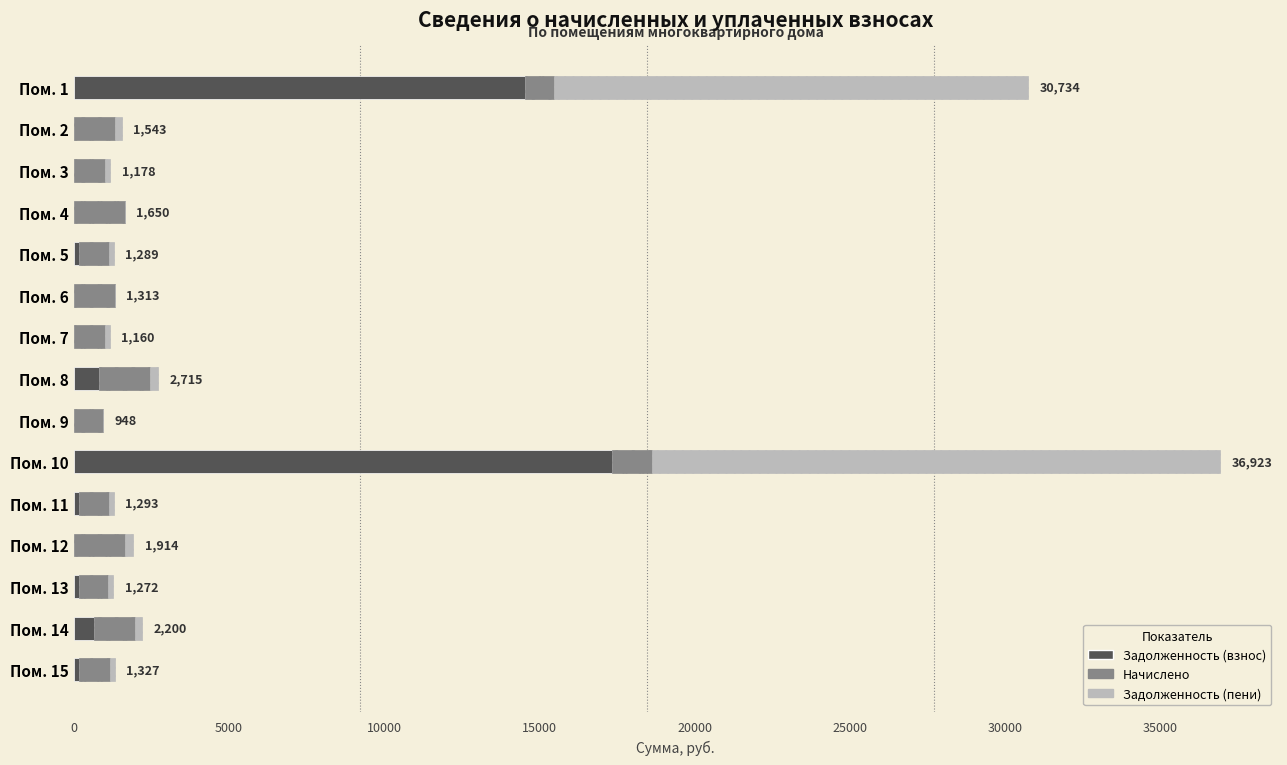

At which category is the sum across all series the highest?

Пом. 10